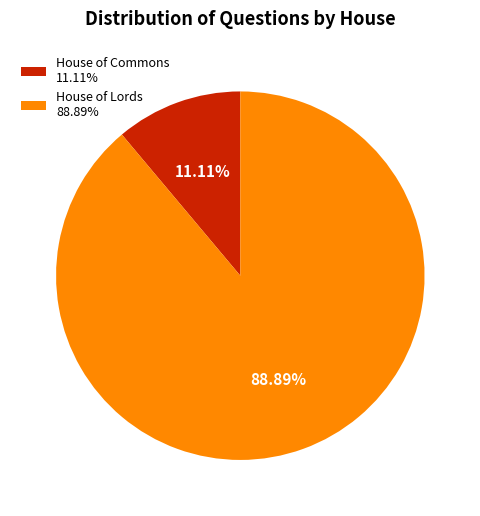

To the nearest percent, what is the difference between the largest and smallest slice percentages?

78%